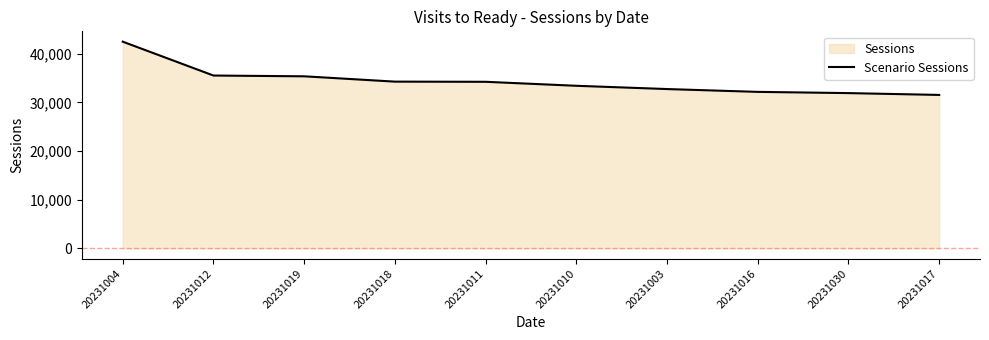

What is the smallest value displayed?

31522